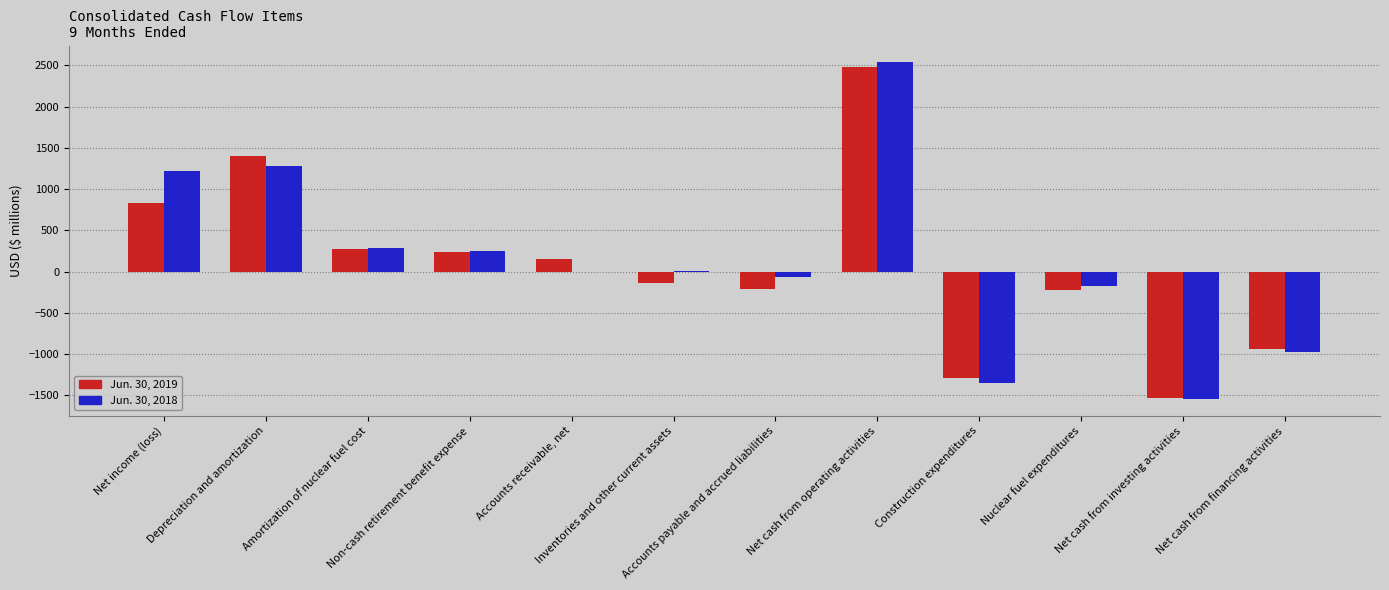

What is the maximum value shown in the chart?

2537